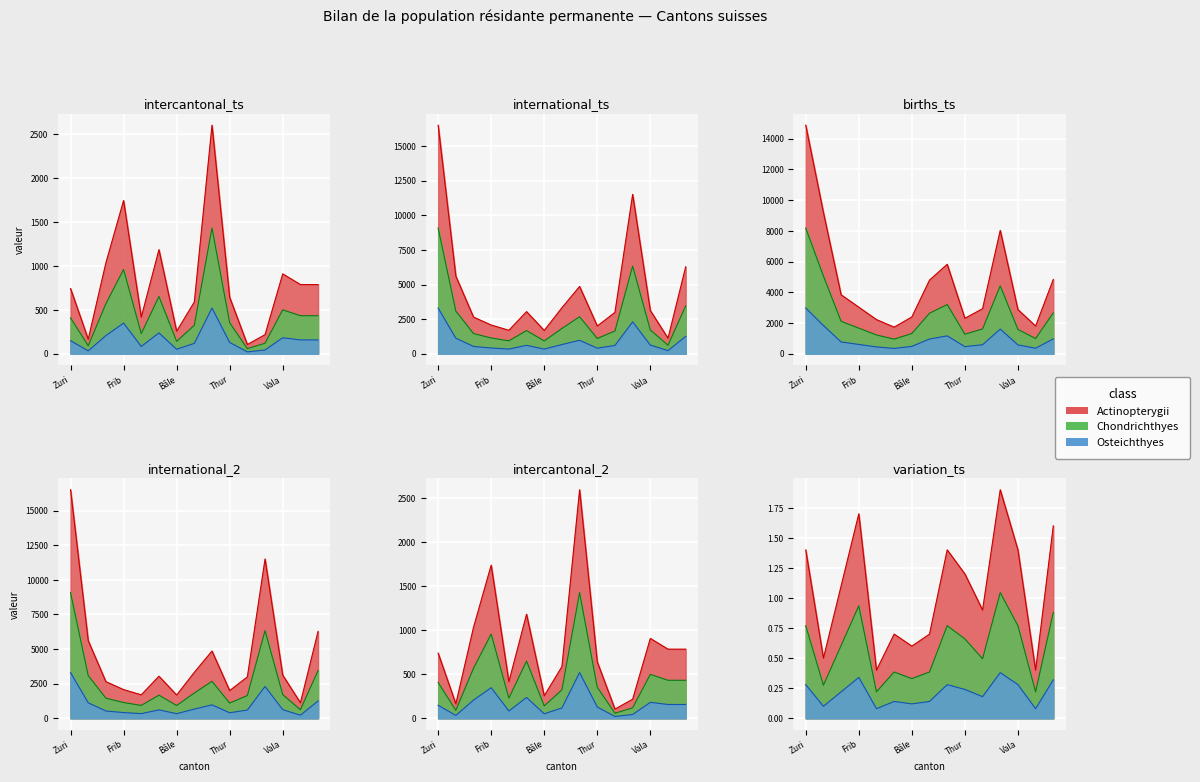

True or false: international and variation_pct intersect in this chart.

False